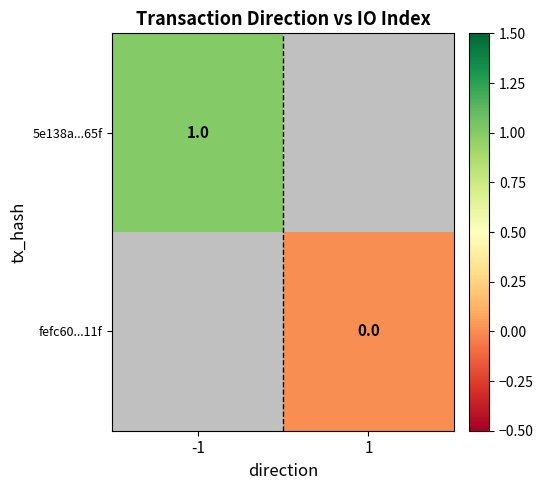

Is it true that 5e138a...65f equals 1 at -1?

True